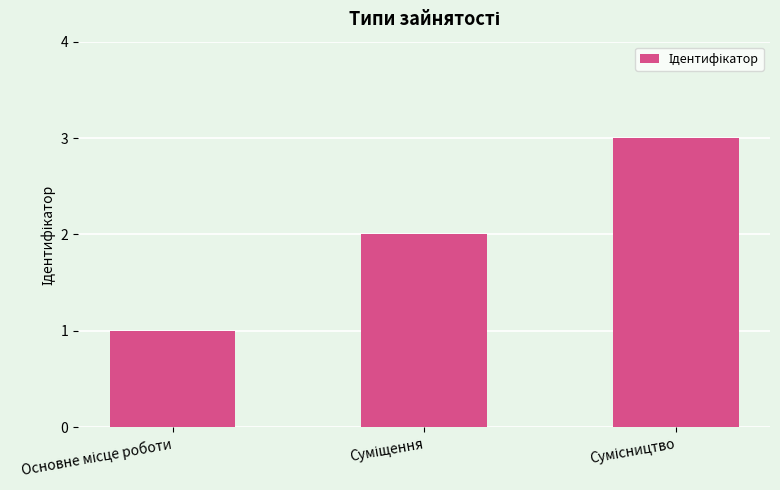

What is the sum of all values?

6